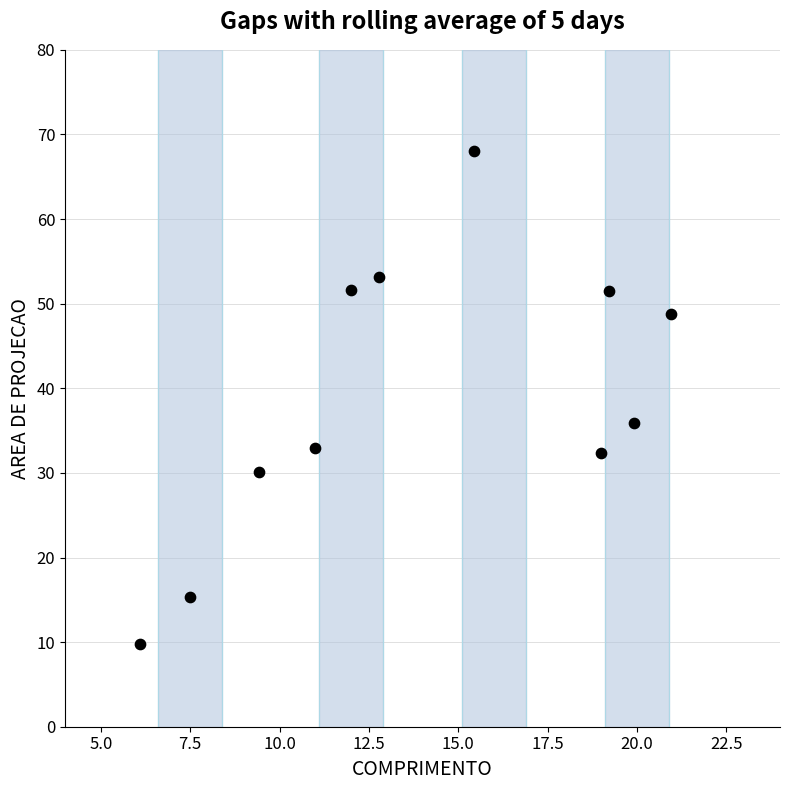

What Y value in the scatter plot is closest to 38?

35.9